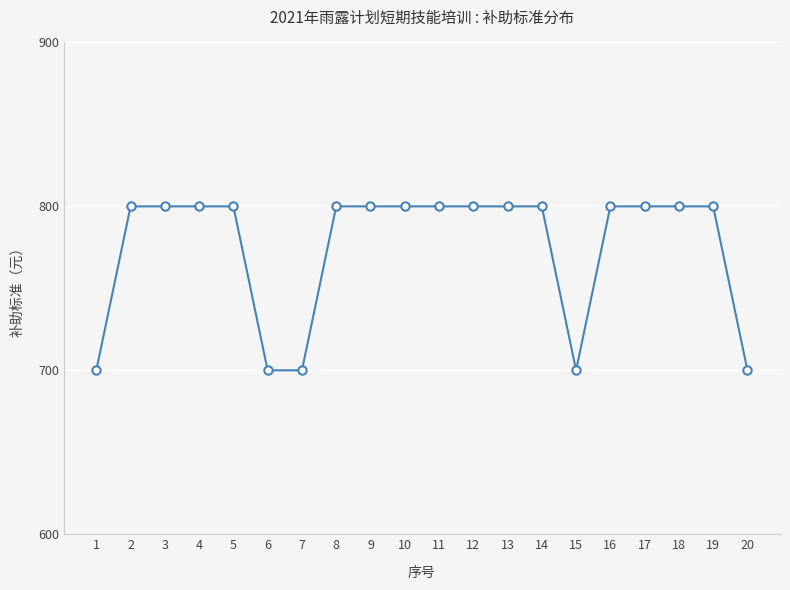

What is the difference between the values at 20 and 2?

100